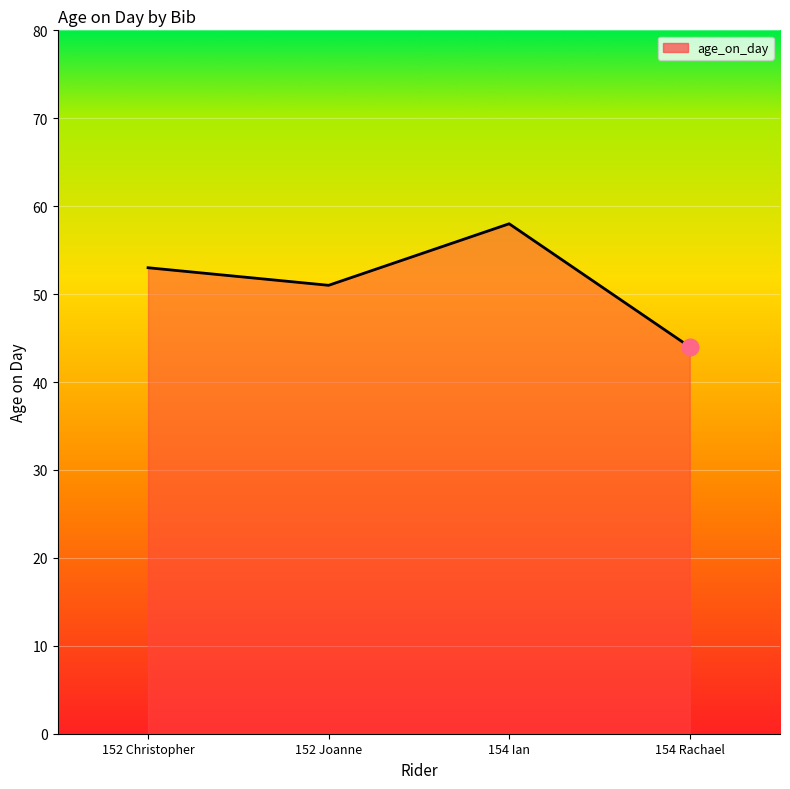

Which has a higher value, 152 Joanne or 152 Christopher?

152 Christopher